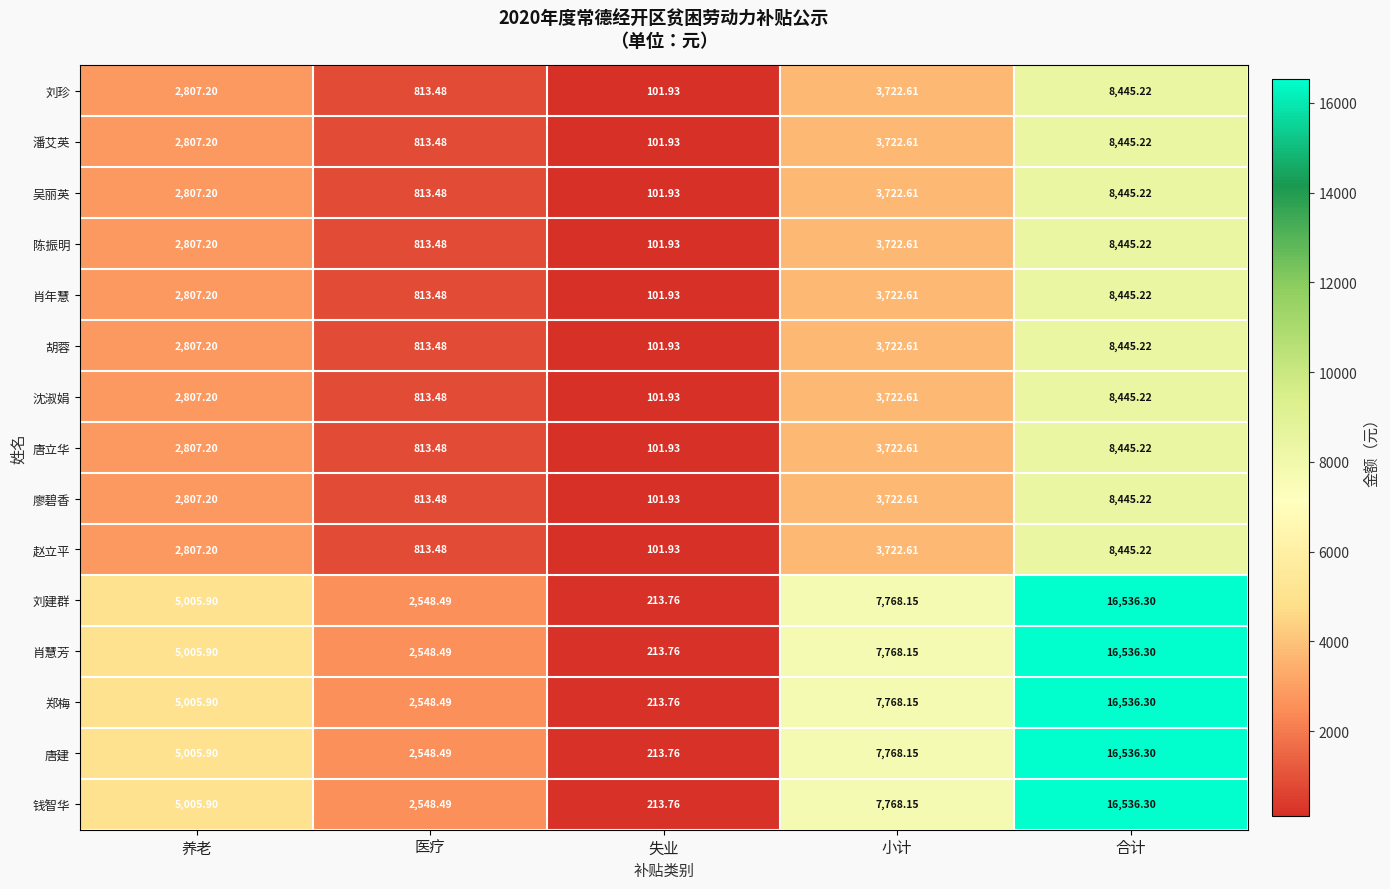

Where is 潘艾英 nearest to the value 4273?

小计